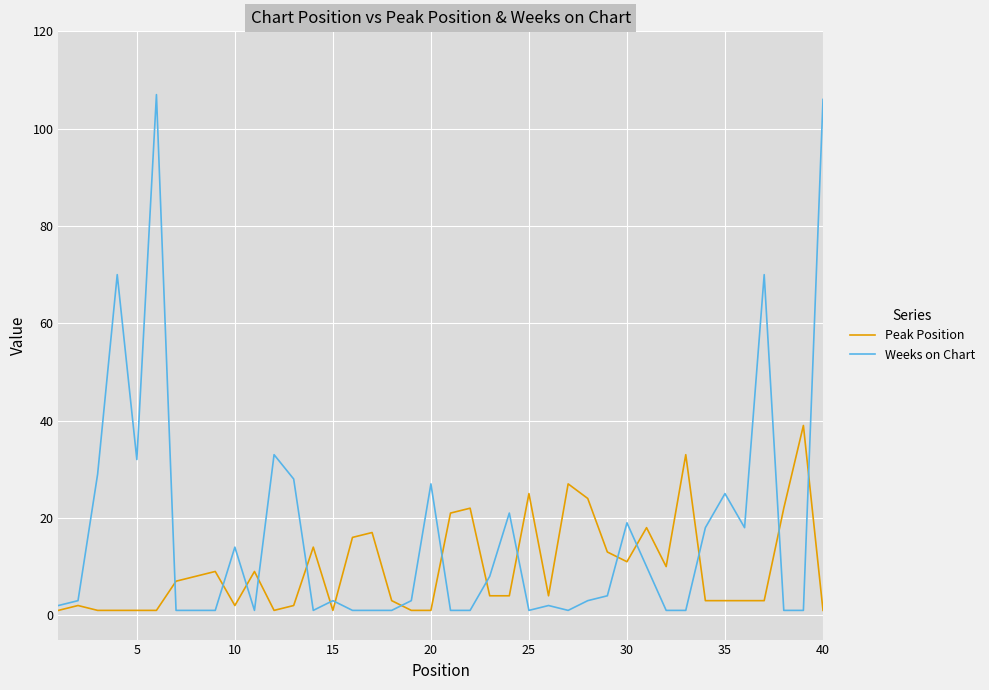

What is the highest value of the Peak Position series?

39